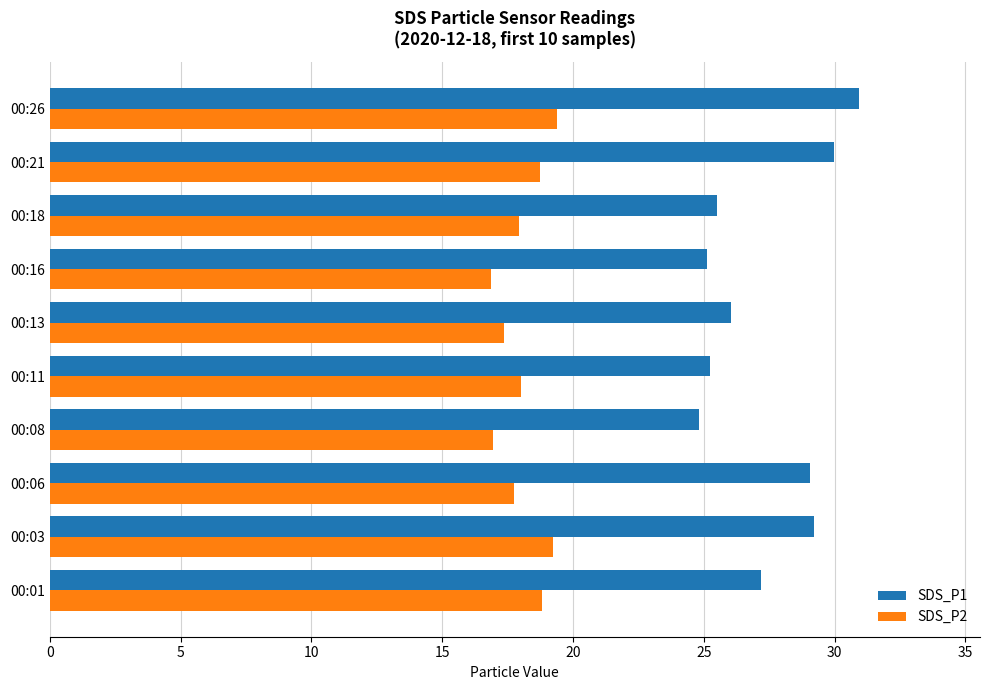

What is the average value of the SDS_P2 series?

18.1